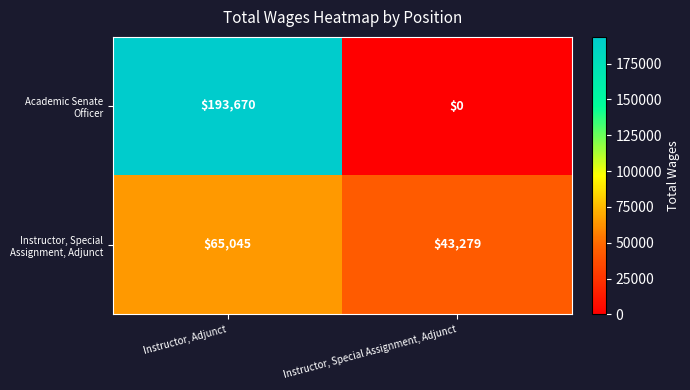

How many categories are shown in the chart?

2